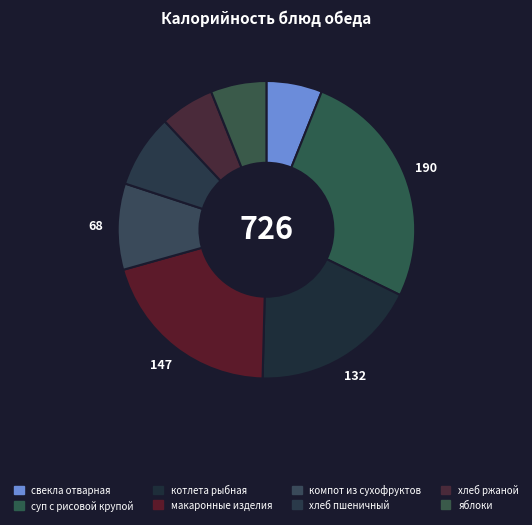

How many slices are in this pie chart?

8